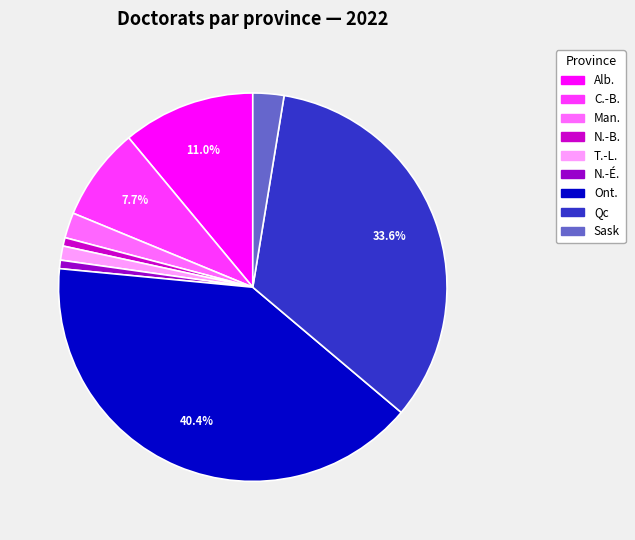

True or false: Ont. accounts for 40% of the total.

True